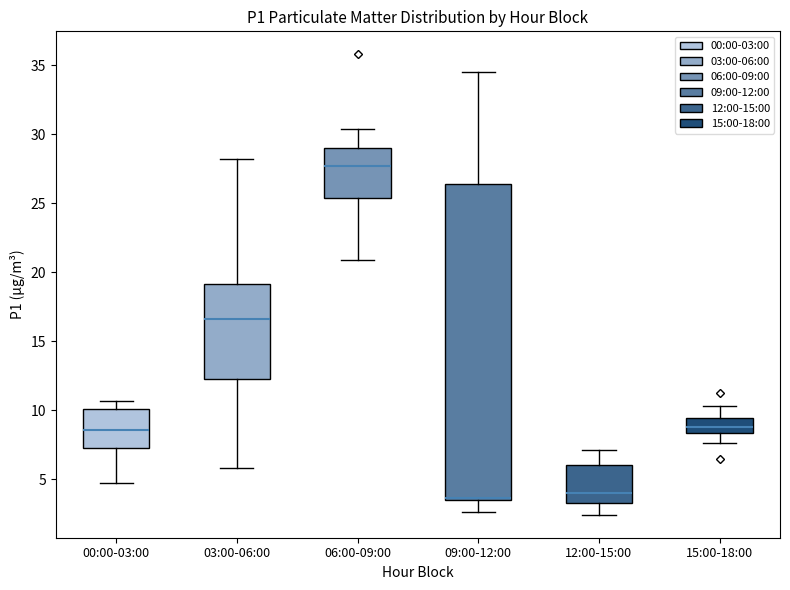

Which box is the tallest, from its lower edge to its upper edge?

09:00-12:00